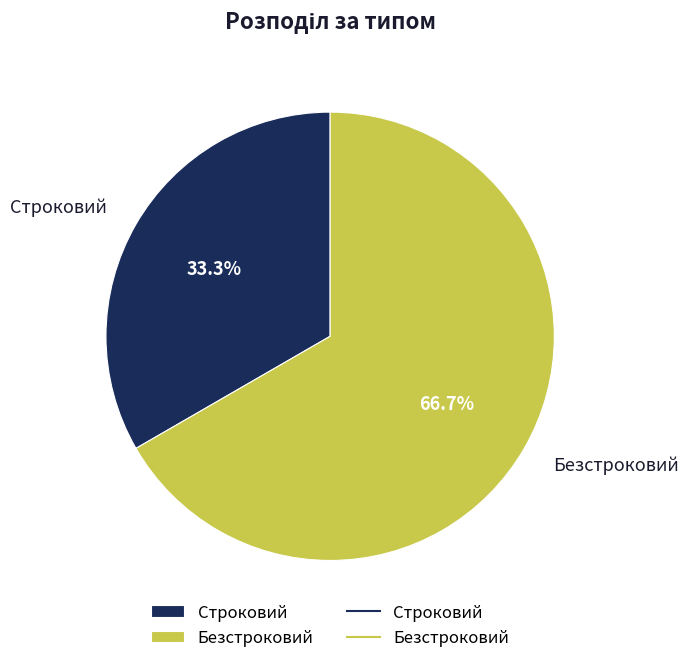

How many segments does this pie chart have?

2